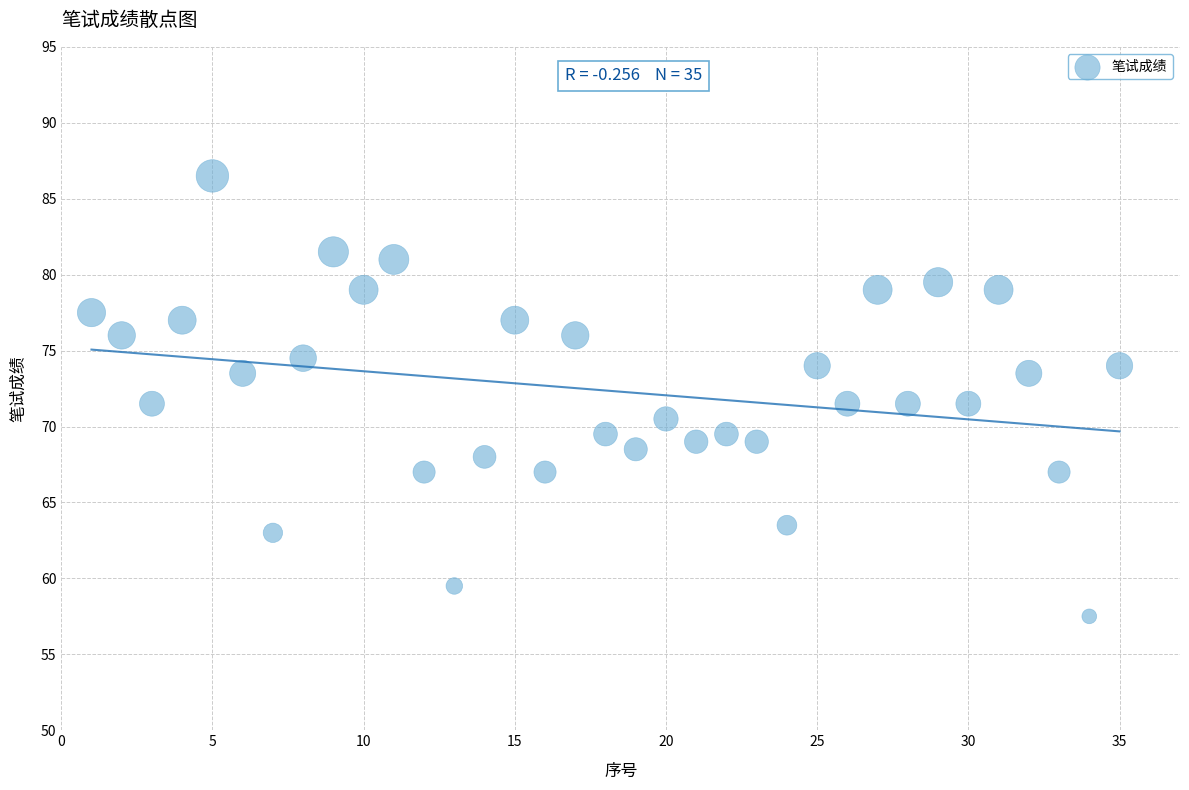

What is the range of X values (max minus min)?

34.0